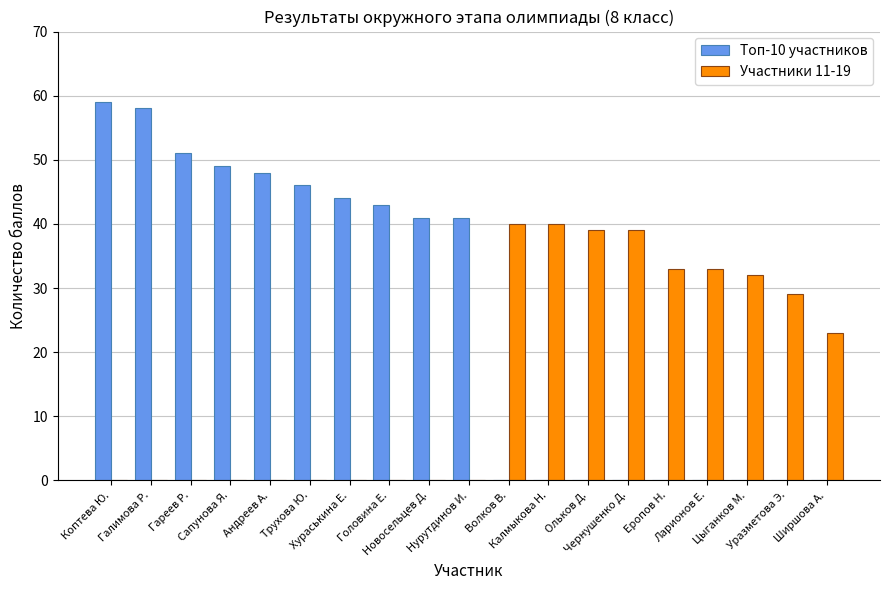

Which series has the largest total across all categories?

Топ-10 участников